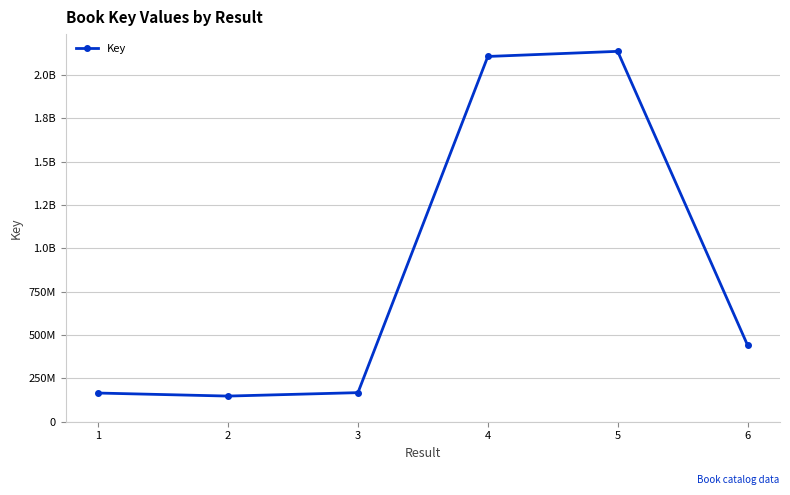

Is this an area chart (filled region under the line)?

No